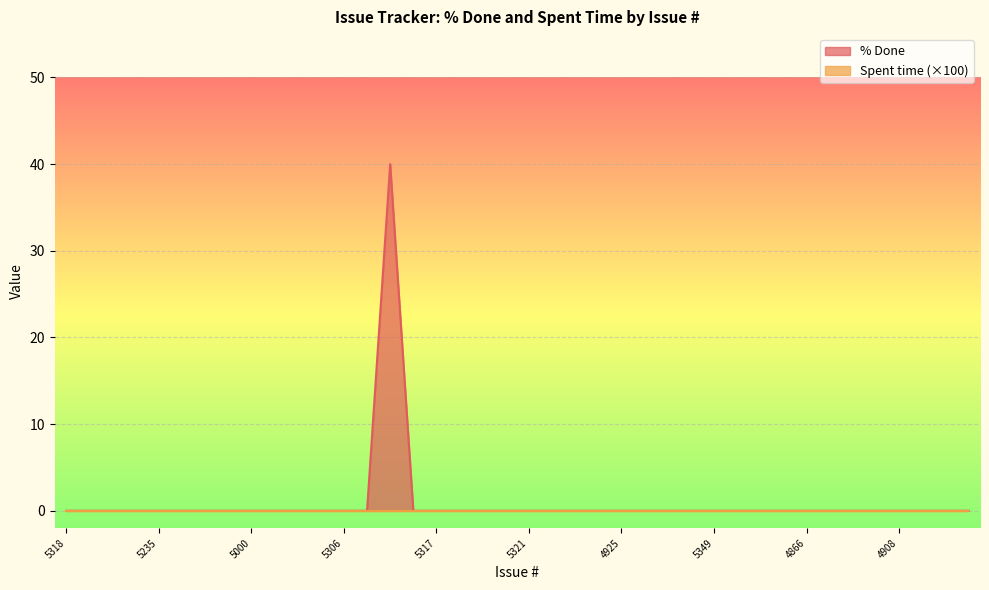

How many interior local peaks (higher than both neighbors) does the data have?

1